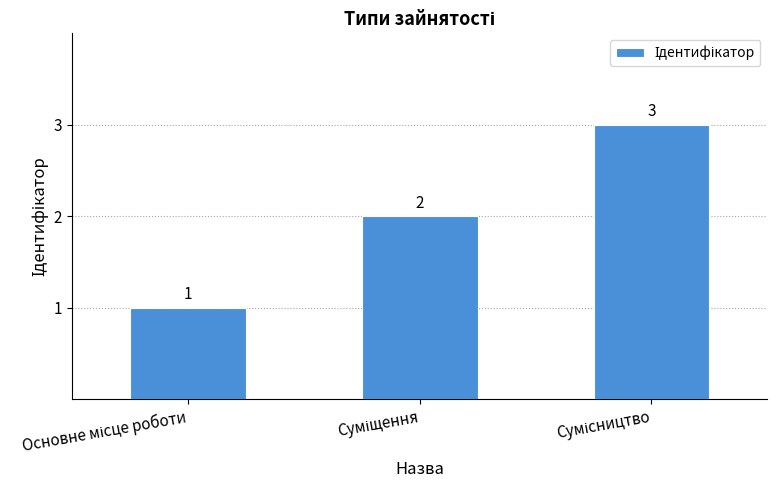

What is the sum of all values?

6